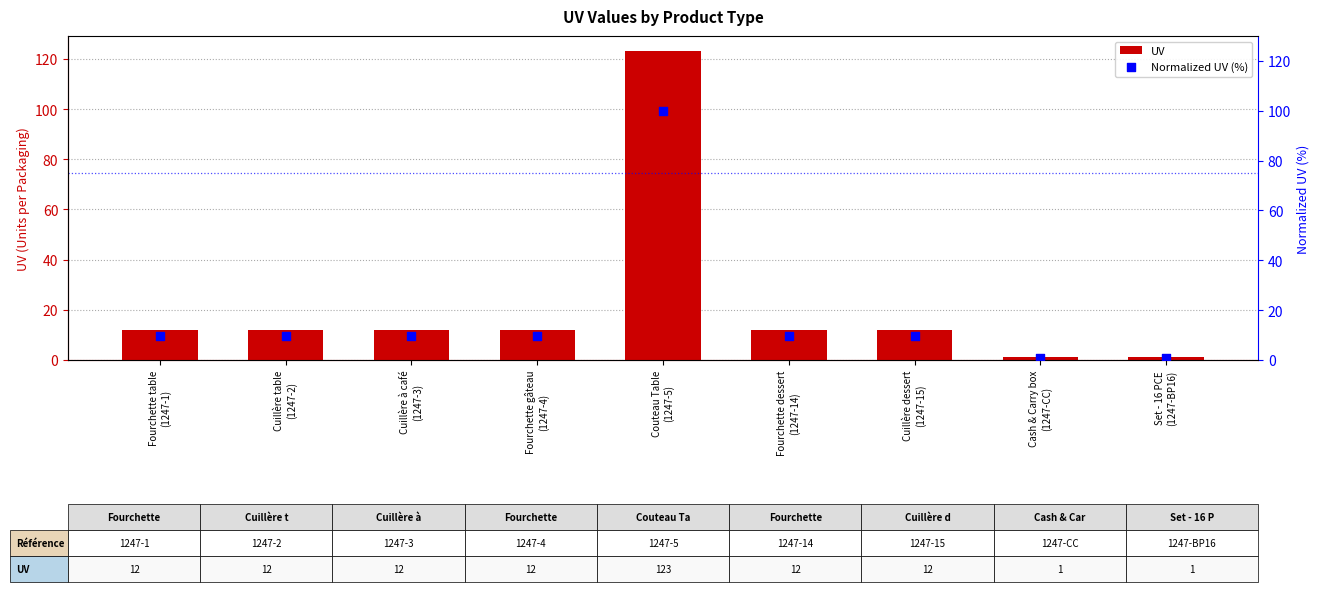

Which series reaches the minimum Y coordinate?

Normalized UV (%)